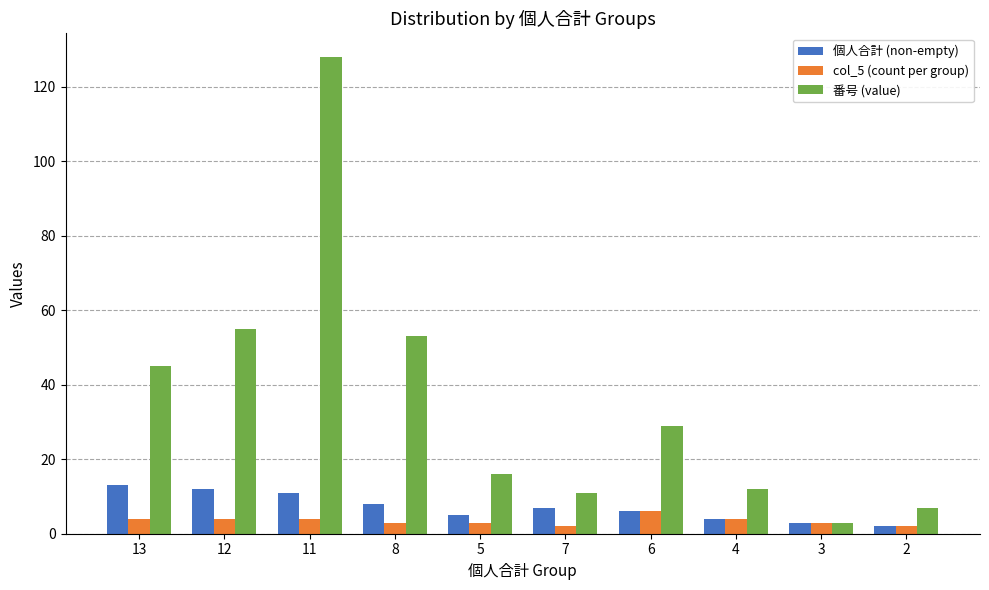

How many data points in 番号 (value) are less than 29?

5